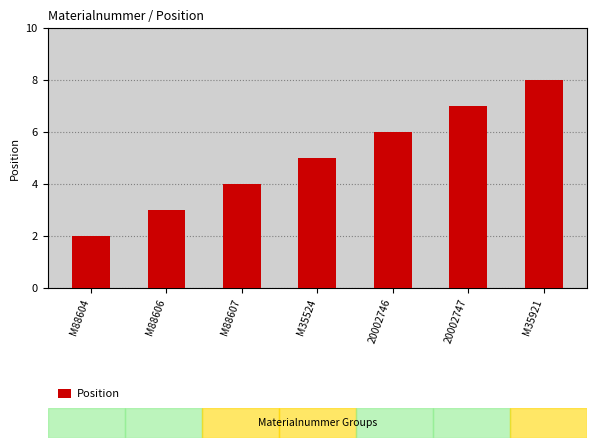

What is the change in value from M88607 to M35921?

+4